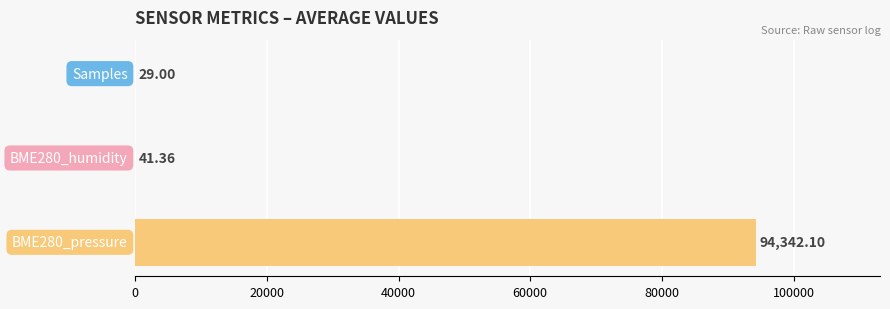

What is the sum of all values?

94412.5